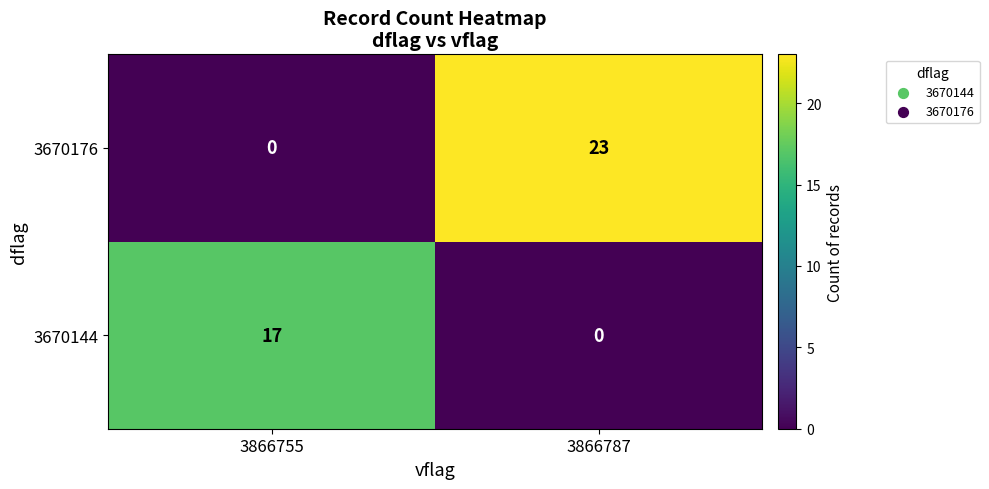

What is the difference between the highest and lowest values at 3866787?

23